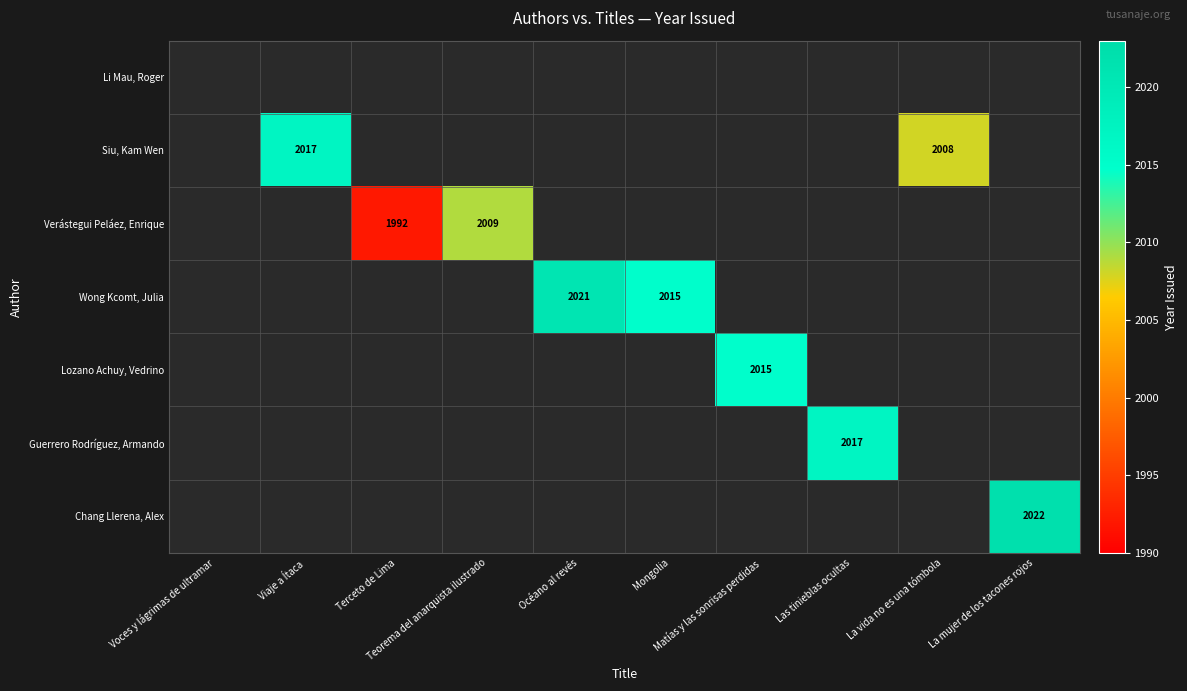

How many values in the Siu, Kam Wen series exceed 0?

2